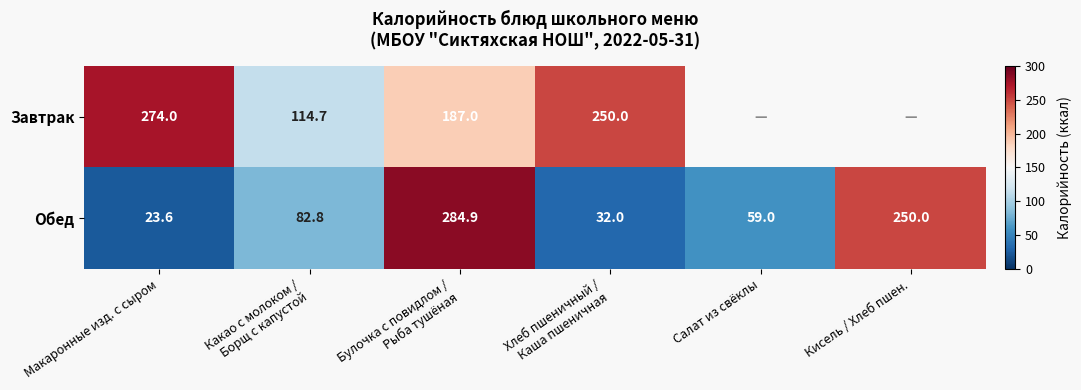

The Обед series shows 59.0 at Салат из свёклы. True or false?

True